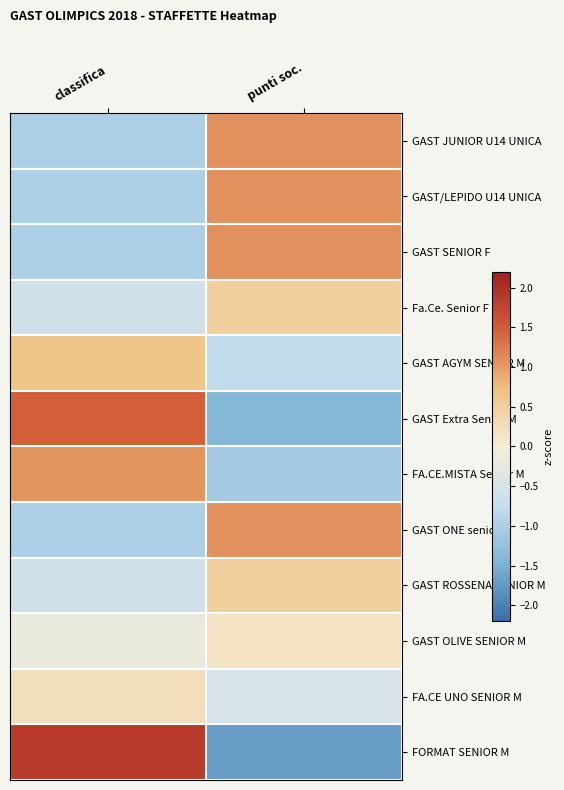

Which series has the largest range (max minus min)?

FORMAT SENIOR M